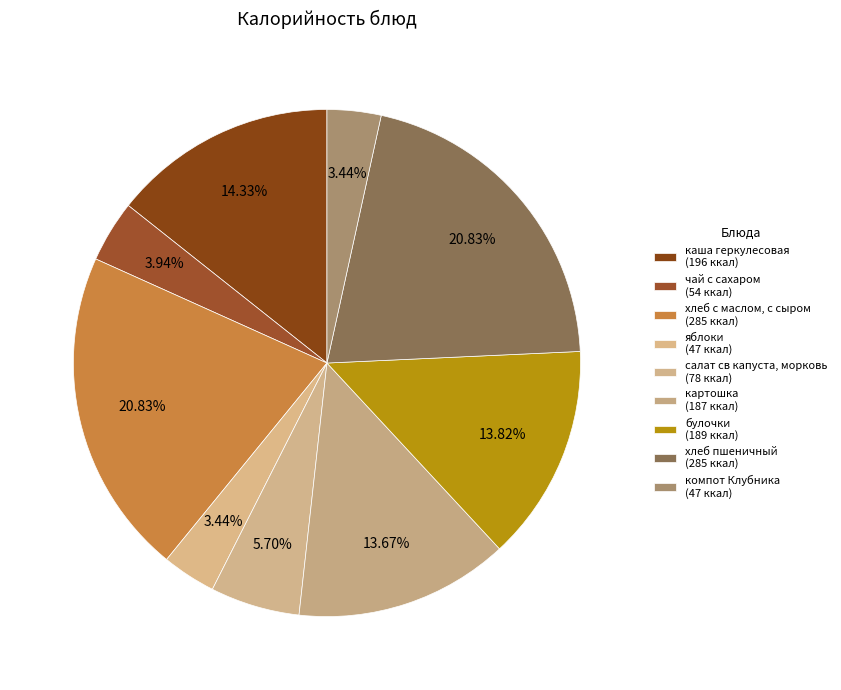

The хлеб с маслом, с сыром slice represents 6% of the pie. True or false?

False